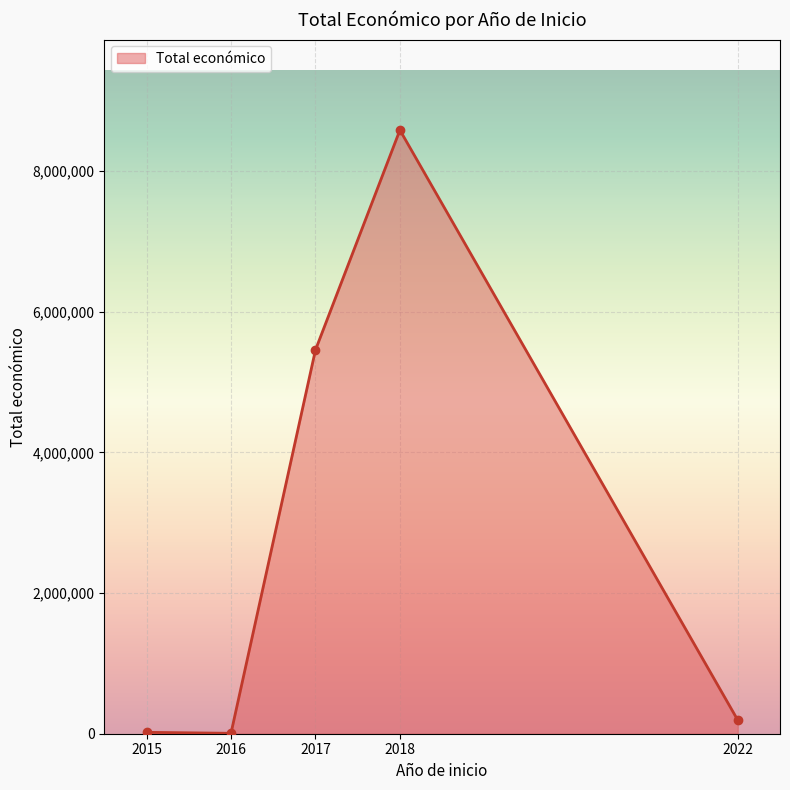

Where is the data nearest to the value 4294392?

2017